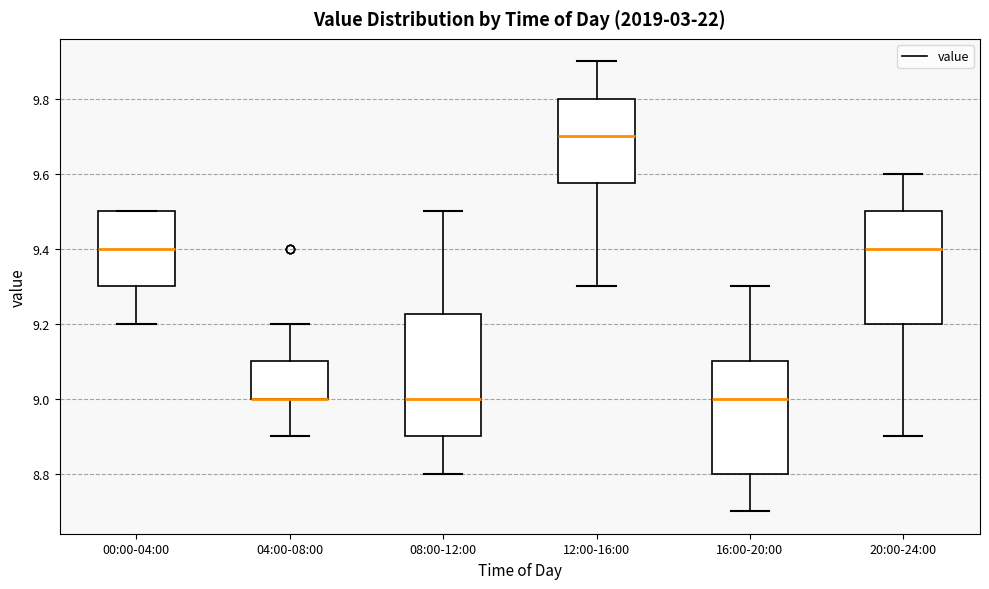

Which box is the tallest, from its lower edge to its upper edge?

08:00-12:00